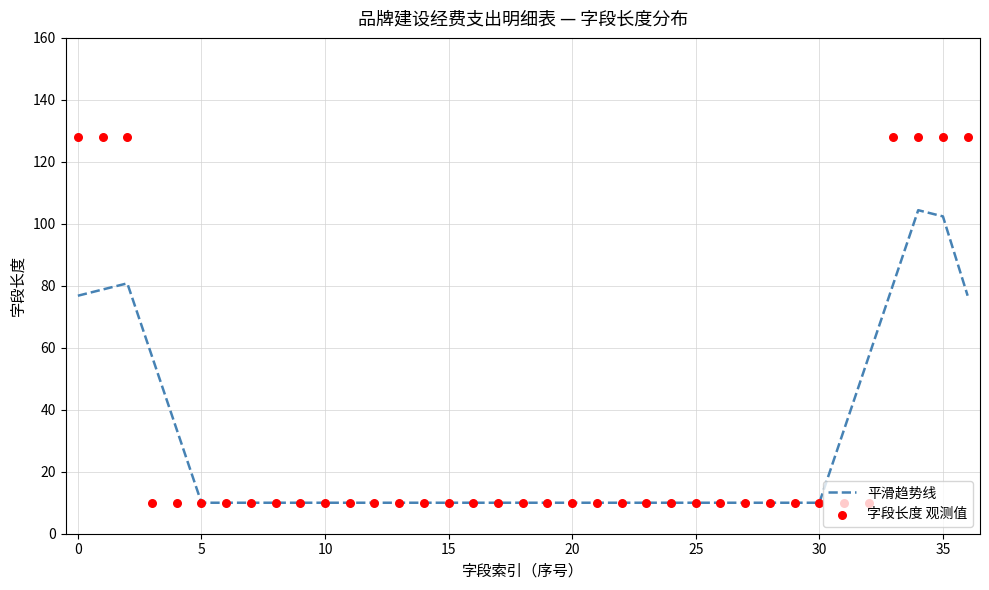

What is the maximum value for 平滑趋势线?

104.4